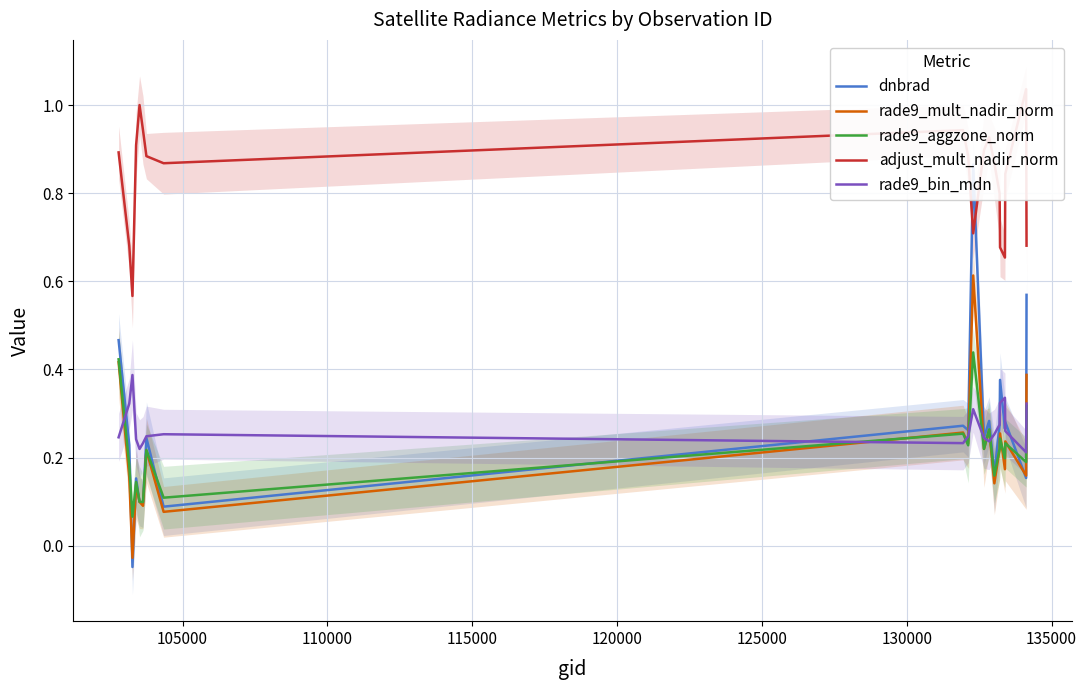

What is the maximum value shown in the chart?

1.0